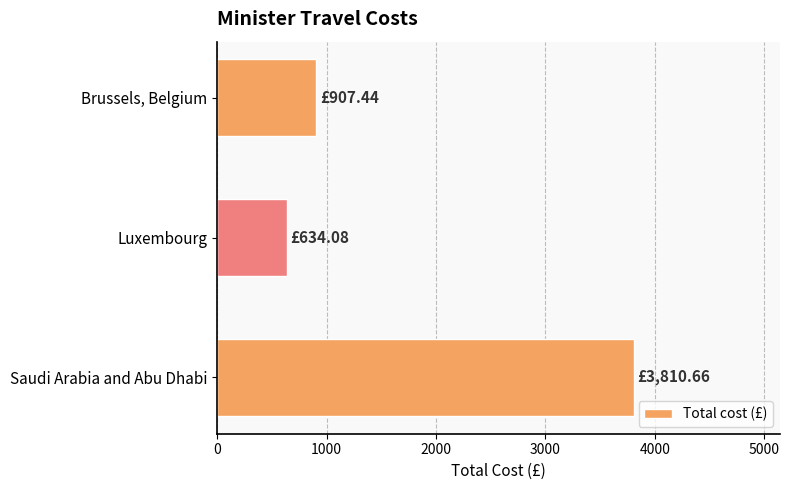

Rank the categories by value from lowest to highest.

Luxembourg, Brussels, Belgium, Saudi Arabia and Abu Dhabi